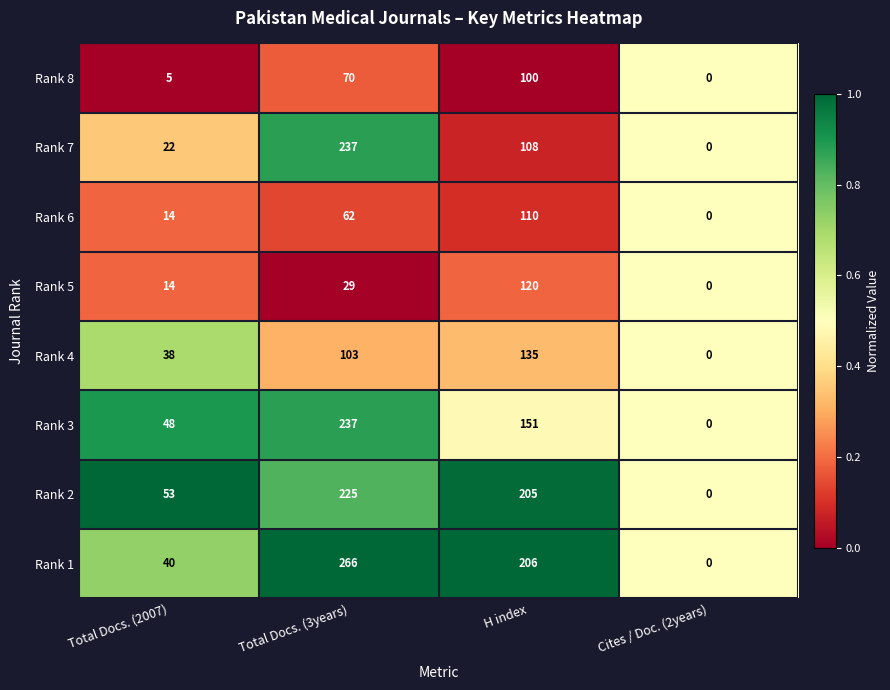

The value of Rank 8 at Total Docs. (2007) is 8. True or false?

False